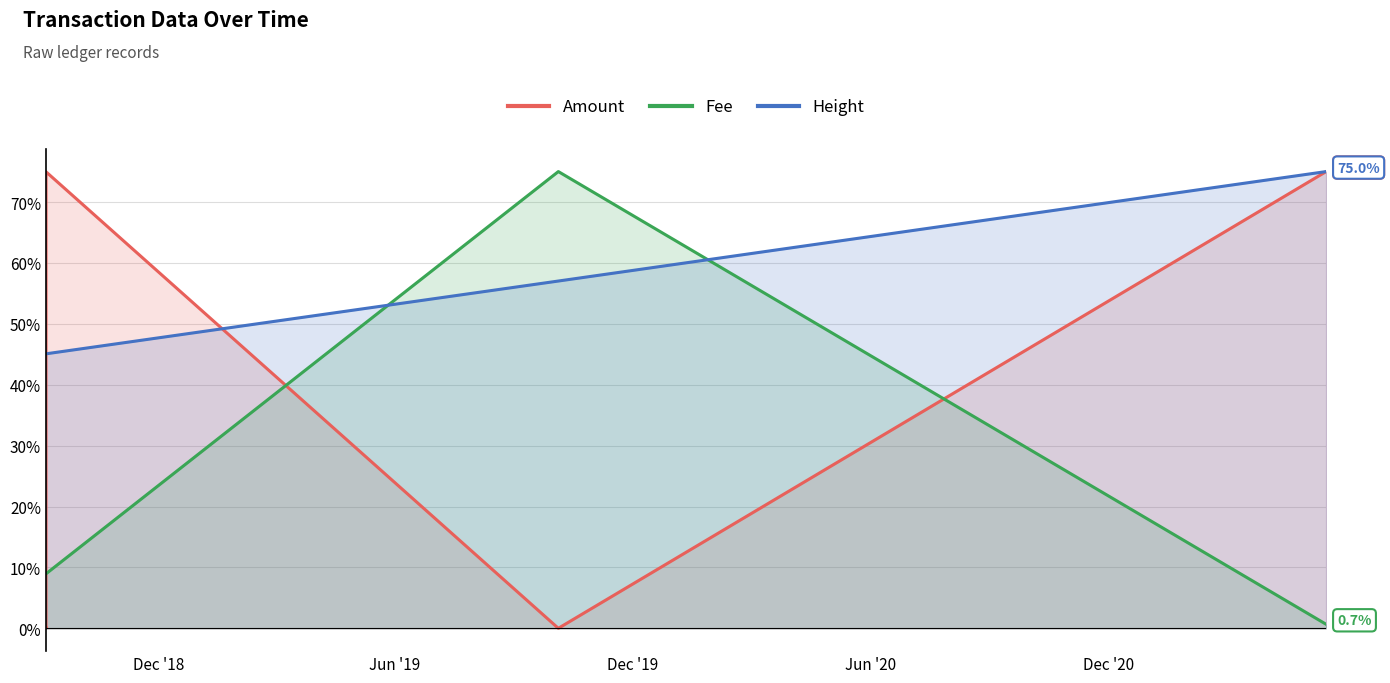

After their last crossing, which series has the higher values: Fee or Amount?

Amount